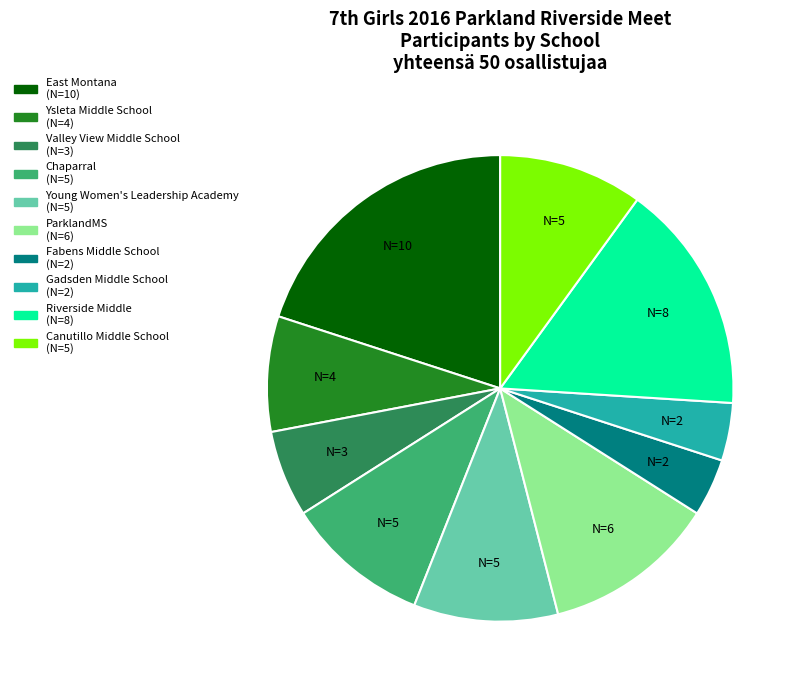

Do Young Women's Leadership Academy and Canutillo Middle School together represent more than half of the pie?

No